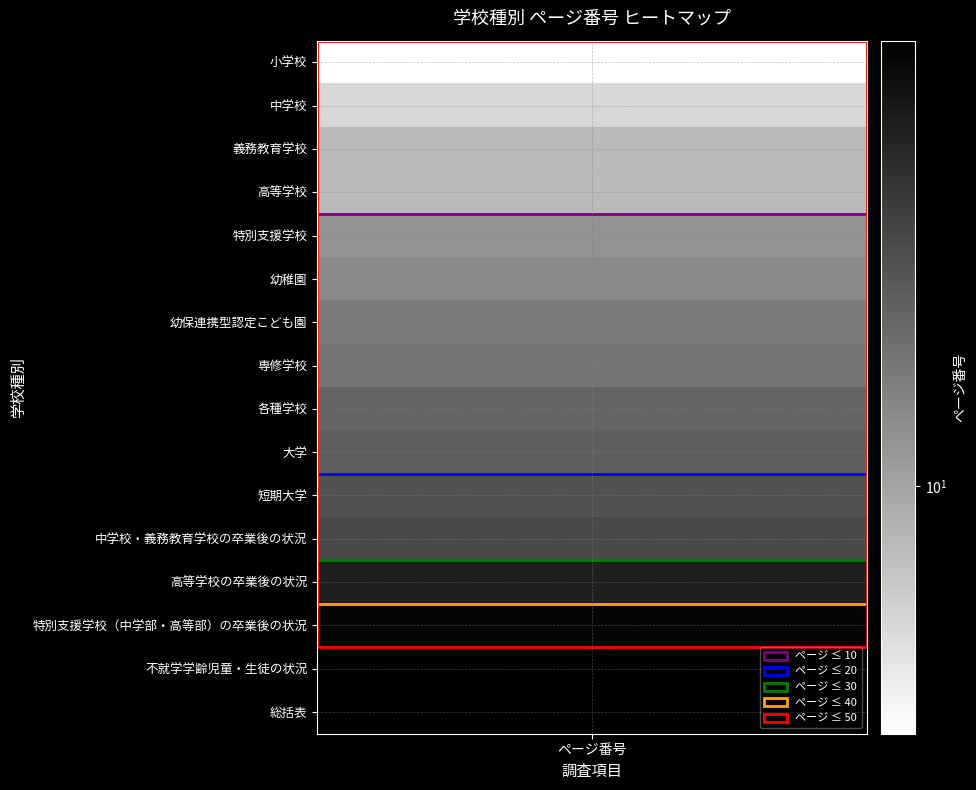

True or false: the data shows 49 at 13.

True